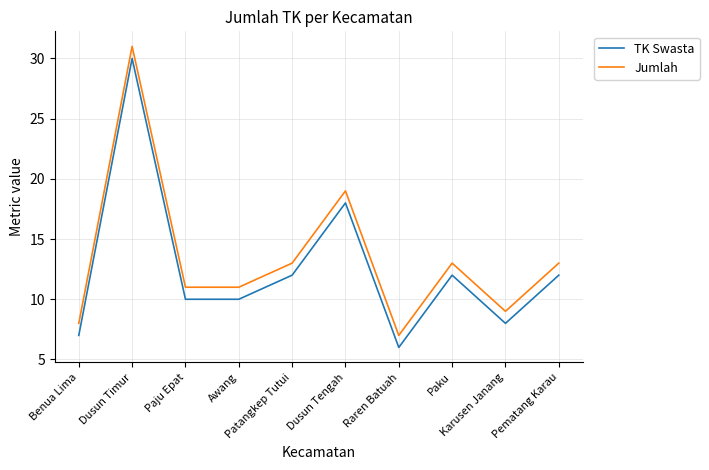

The value of Jumlah at Awang is 6. True or false?

False